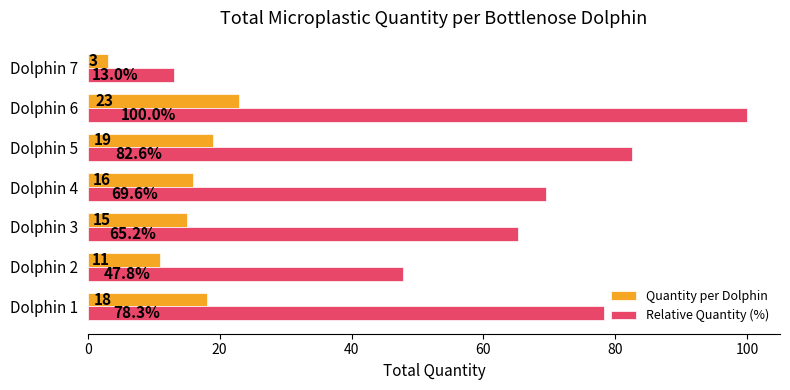

The Relative Quantity (%) series shows 47.8 at Dolphin 2. True or false?

True